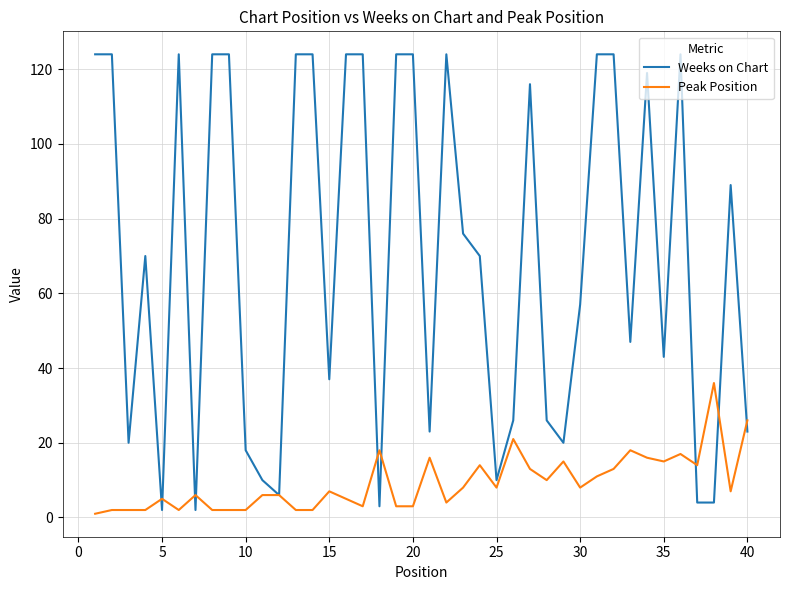

Which series has the widest spread of values?

Weeks on Chart